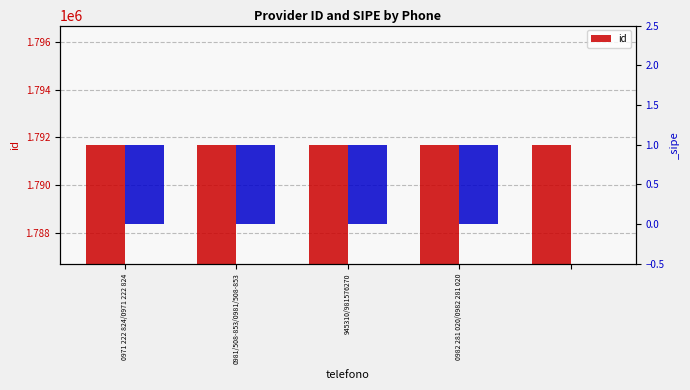

What is the sum of all values?

8958445